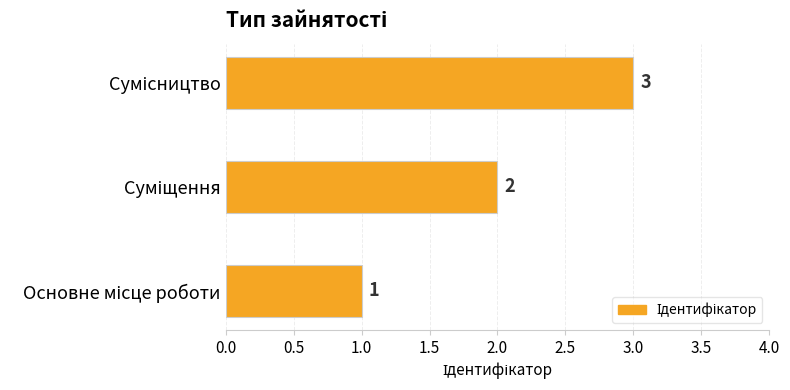

What is the greatest value displayed?

3